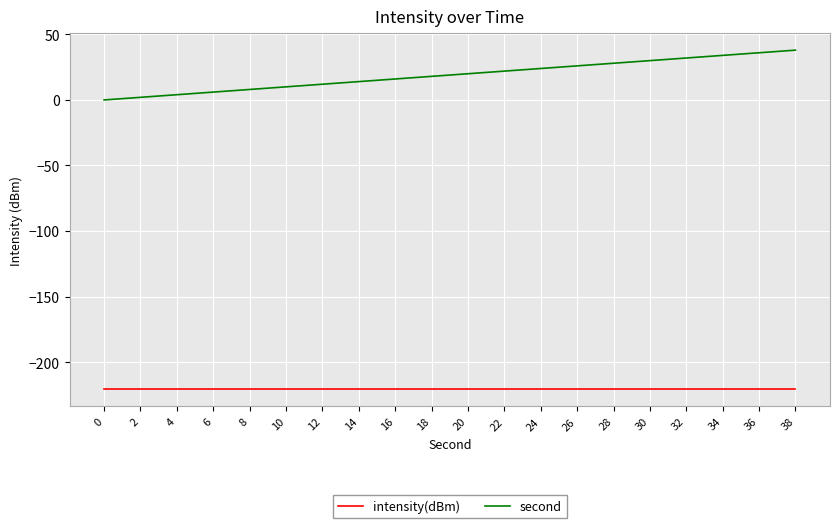

What are all the series names shown in the legend?

intensity(dBm), second